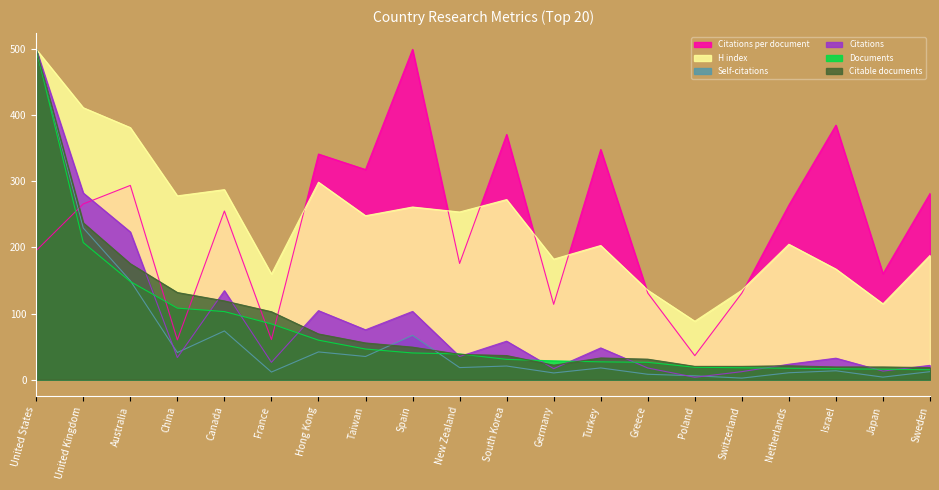

What is the maximum value for Citations?

500.0